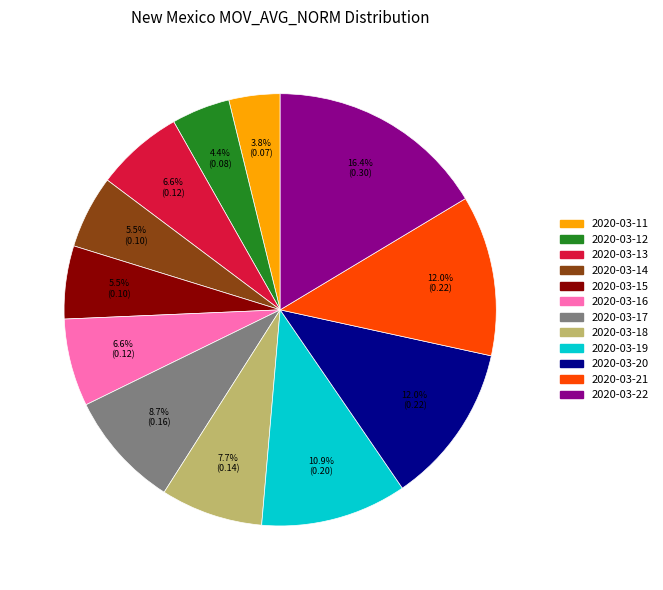

To the nearest percent, what is the combined percentage of 2020-03-20 and 2020-03-16?

19%